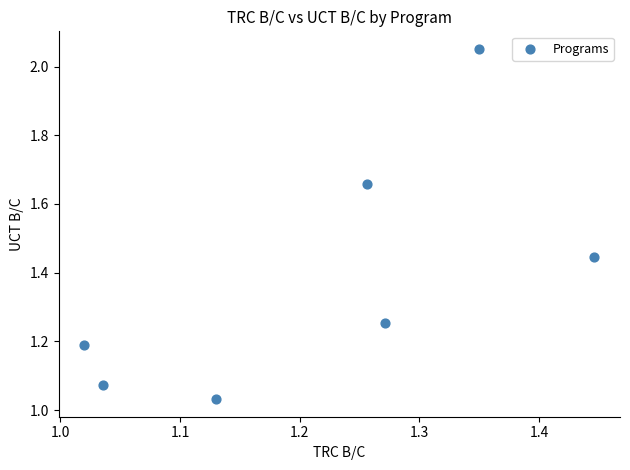

What is the average X value?

1.2